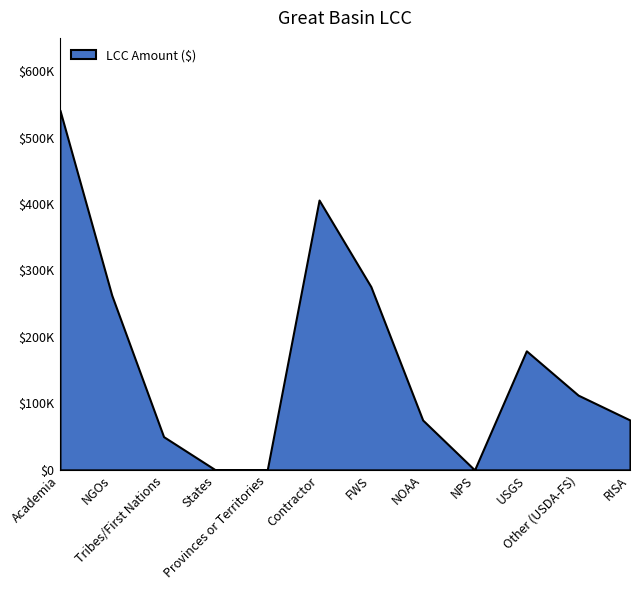

At which category does LCC Amount ($) reach its first local peak?

Contractor